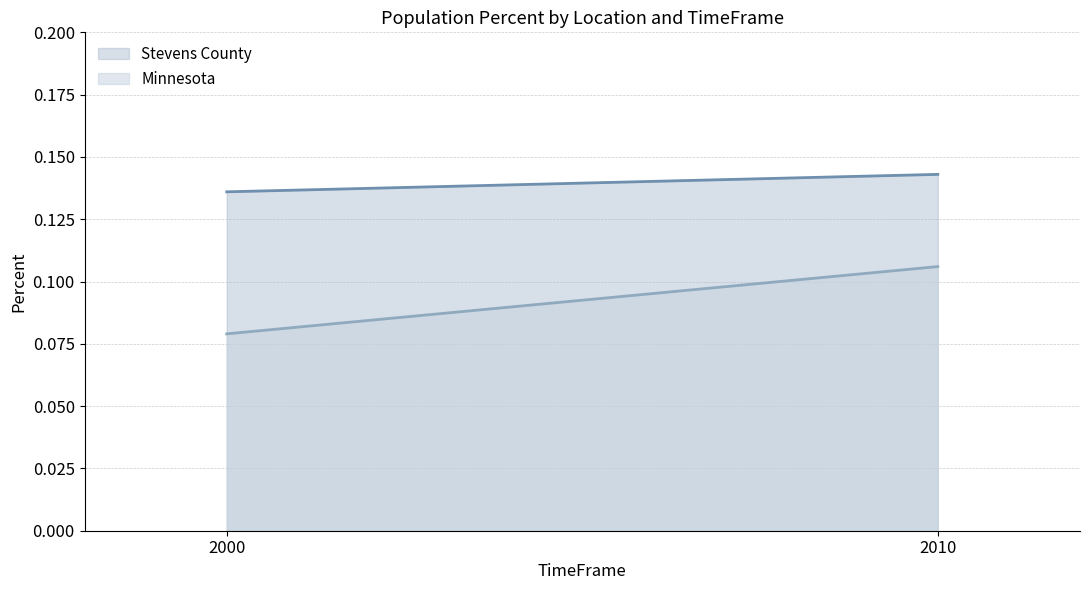

At which label does Stevens County reach its peak?

2010